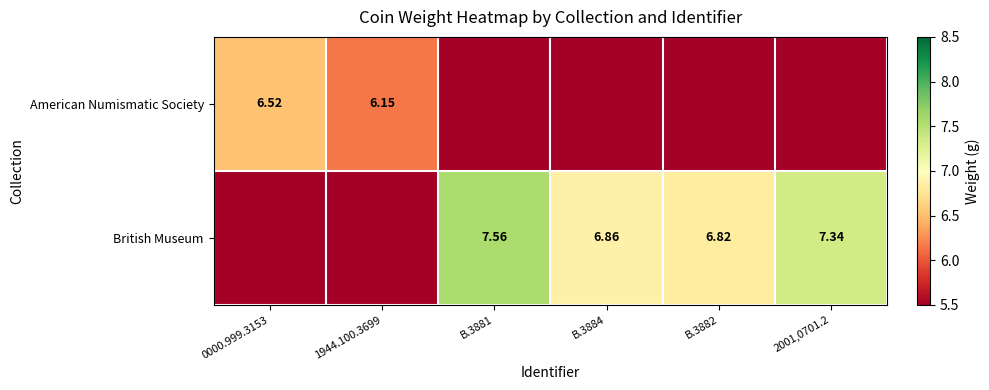

List the labels in order of British Museum value, smallest first.

0000.999.3153, 1944.100.3699, B.3882, B.3884, 2001,0701.2, B.3881